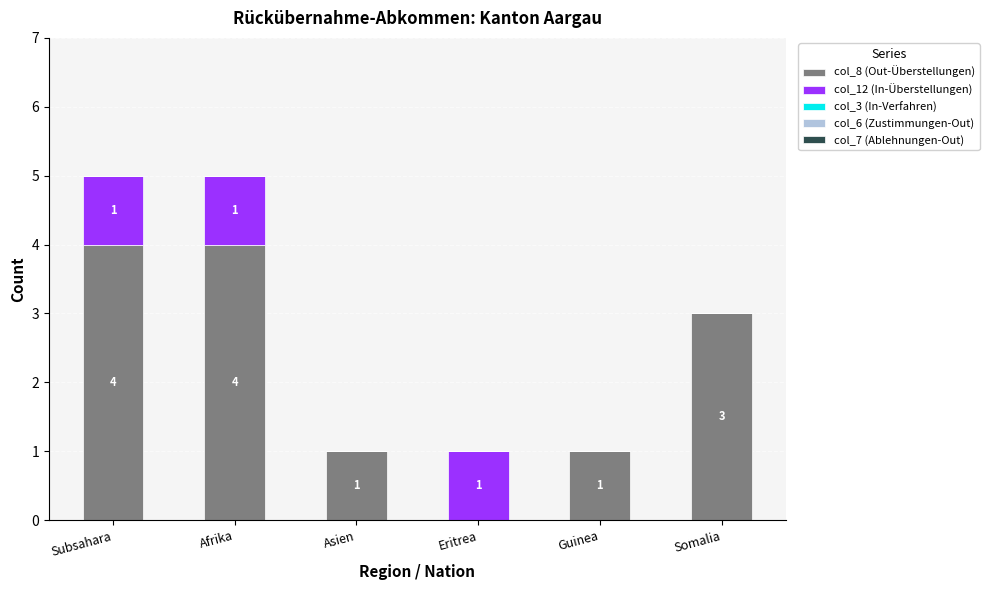

At which label does col_8 (Out-Überstellungen) first exceed 3?

Subsahara